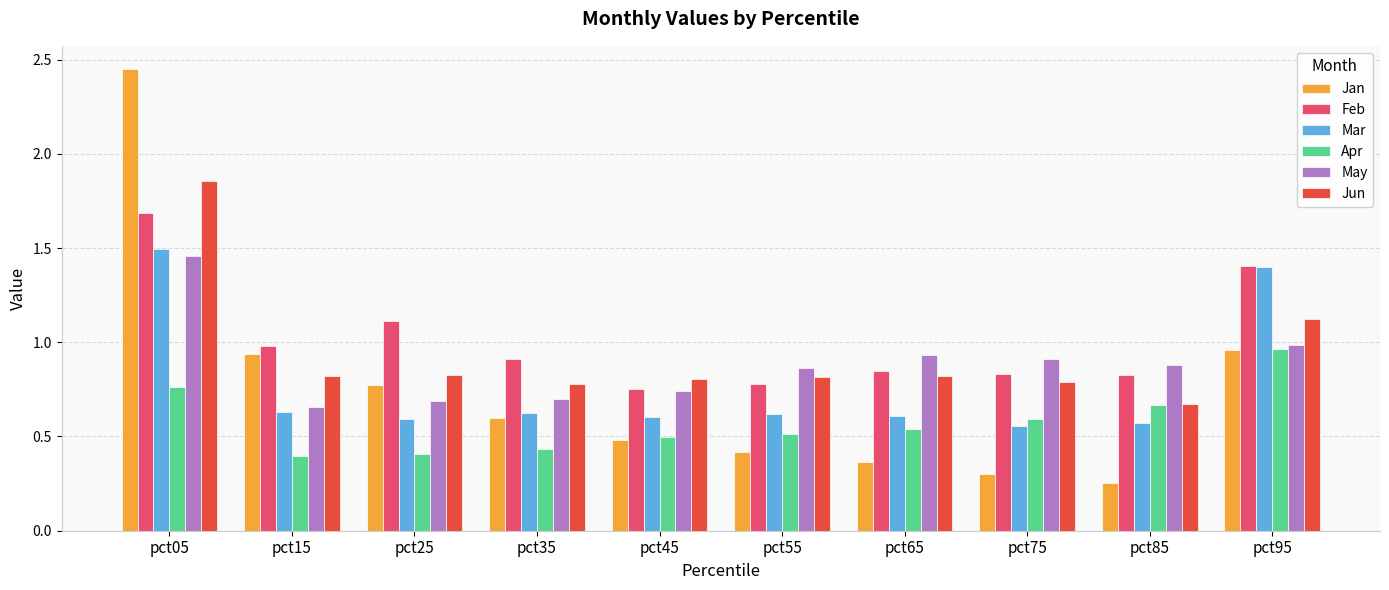

Is it true that Mar equals 0.1 at pct85?

False